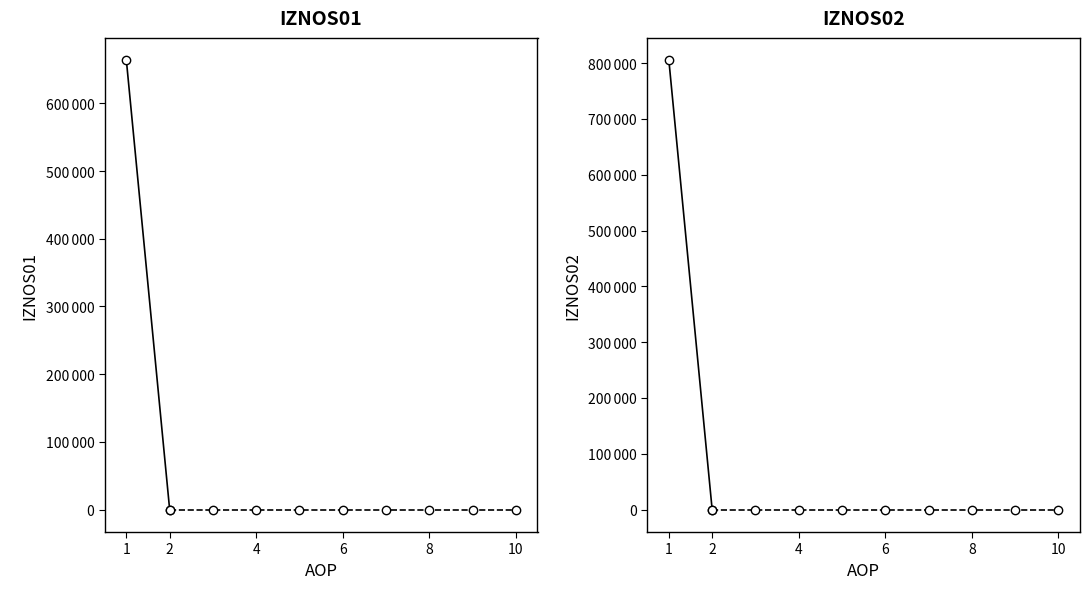

Reading right to left, extract all data points from this chart.

IZNOS01: 0.0	663456.7
IZNOS02: 0.0	805109.2